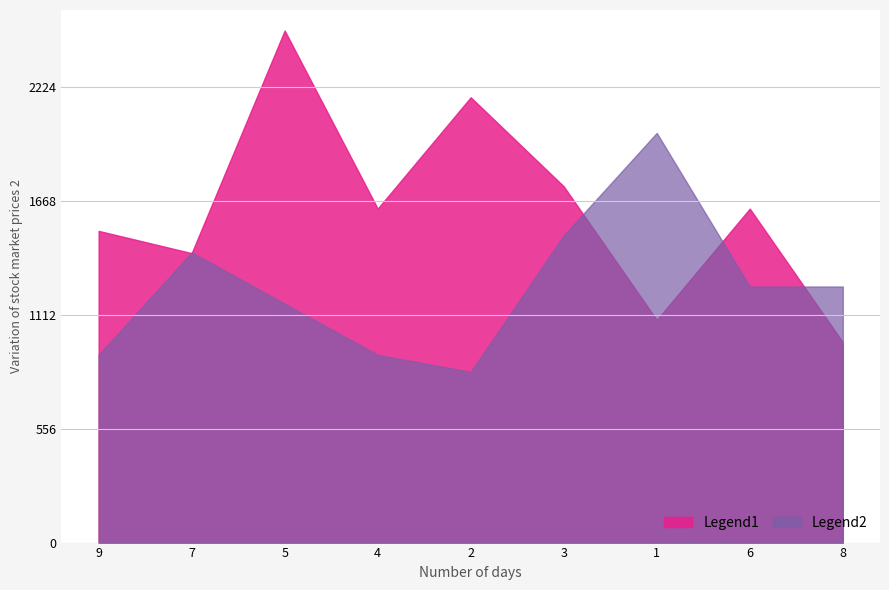

Does the chart have visible grid lines?

Yes